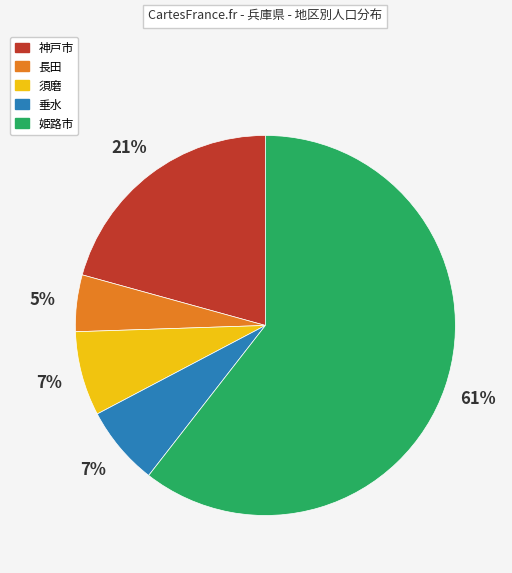

True or false: 長田 accounts for 5% of the total.

True